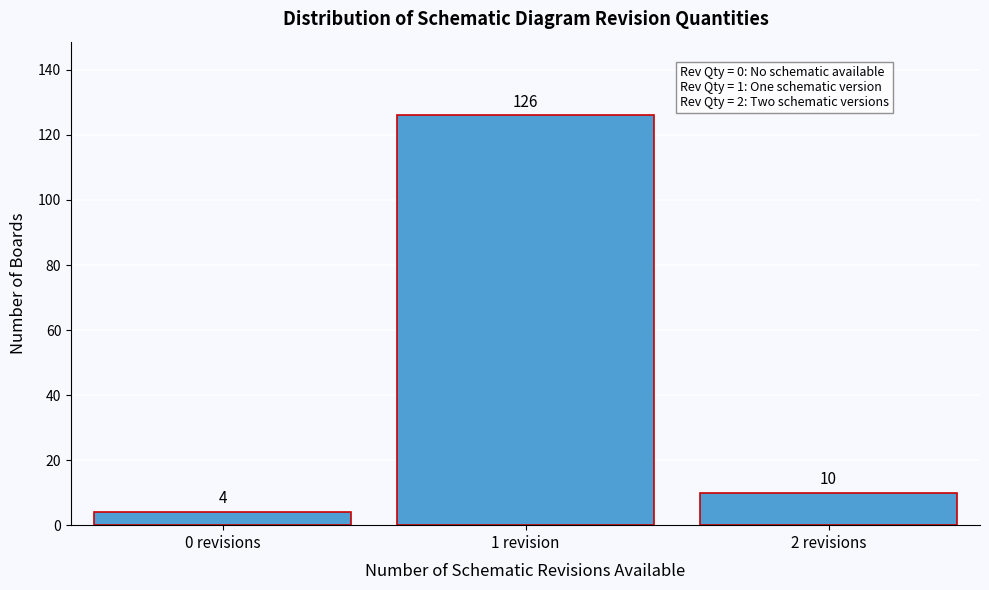

Reading left to right, what are all the values shown in this chart?

4	126	10